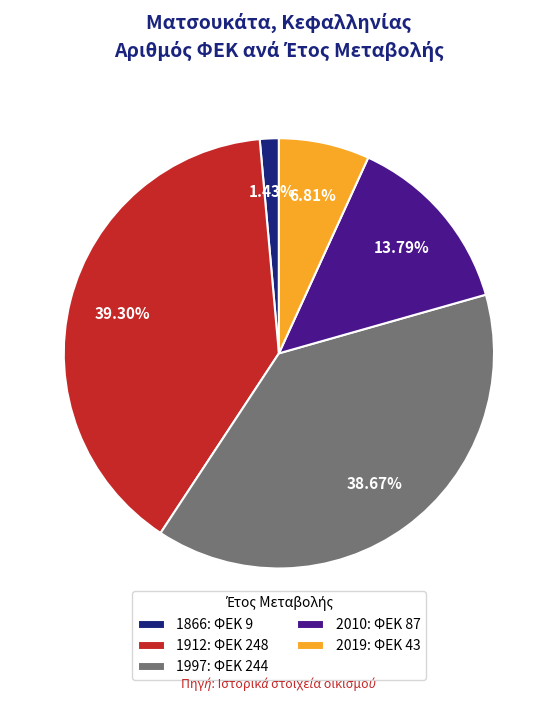

Rank the categories by value from highest to lowest.

1912: ΦΕΚ 248, 1997: ΦΕΚ 244, 2010: ΦΕΚ 87, 2019: ΦΕΚ 43, 1866: ΦΕΚ 9